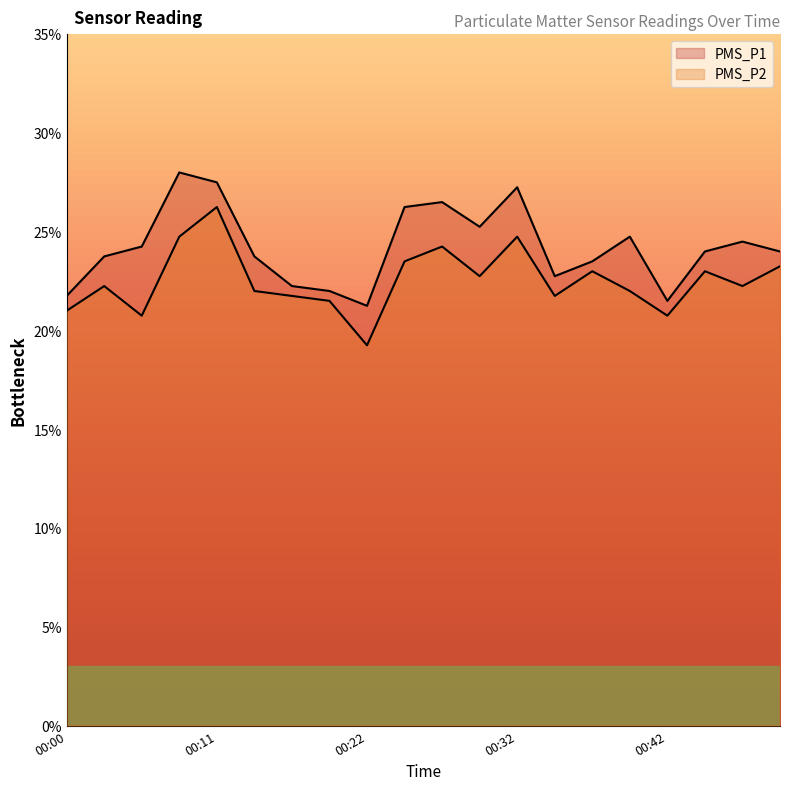

True or false: PMS_P1 and PMS_P2 cross at least once.

False